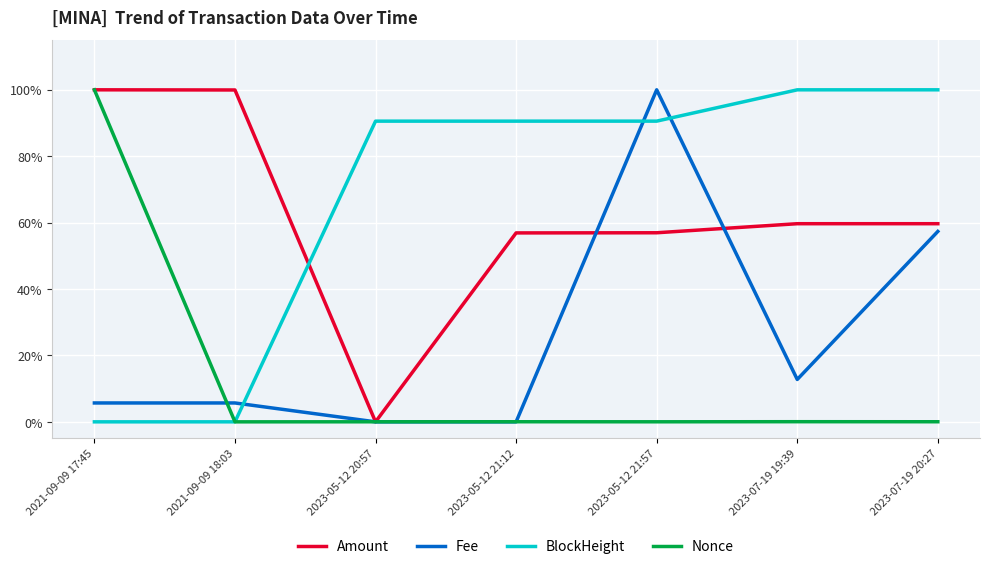

Does the chart display data point markers on the line(s)?

No